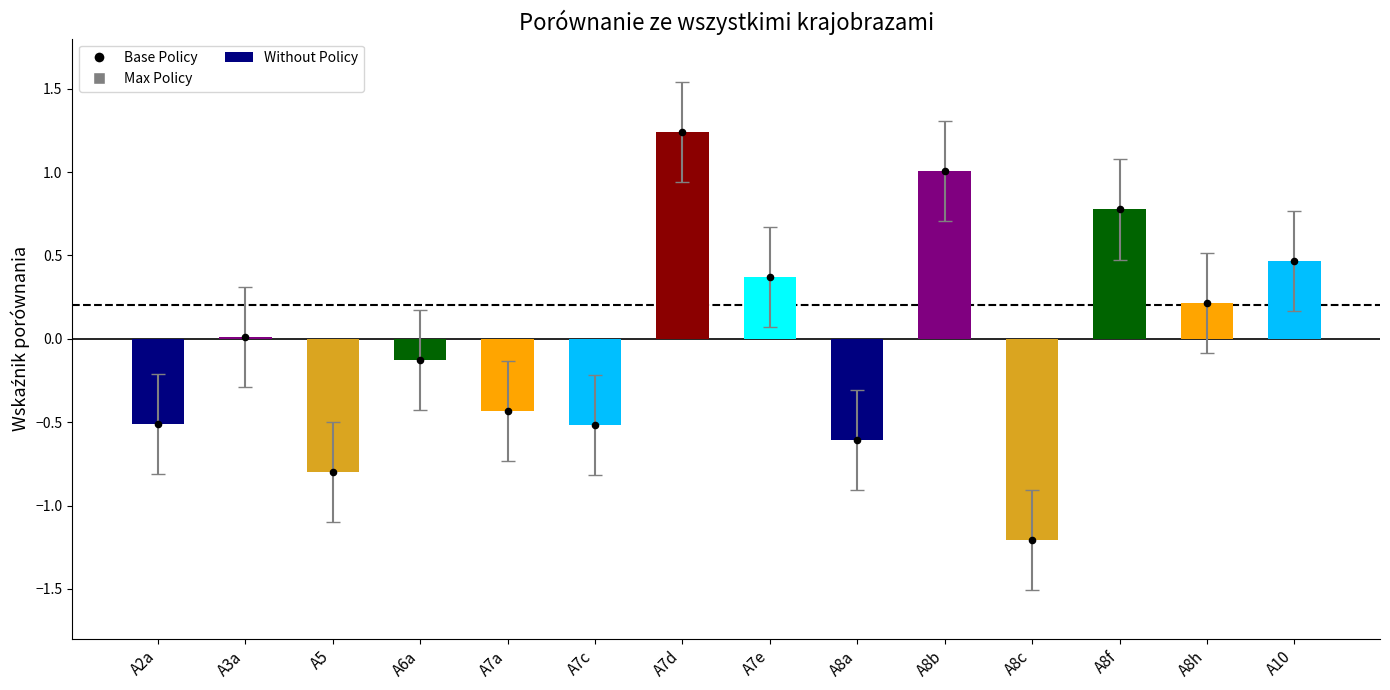

What is the change in value from A7c to A10?

+1.0